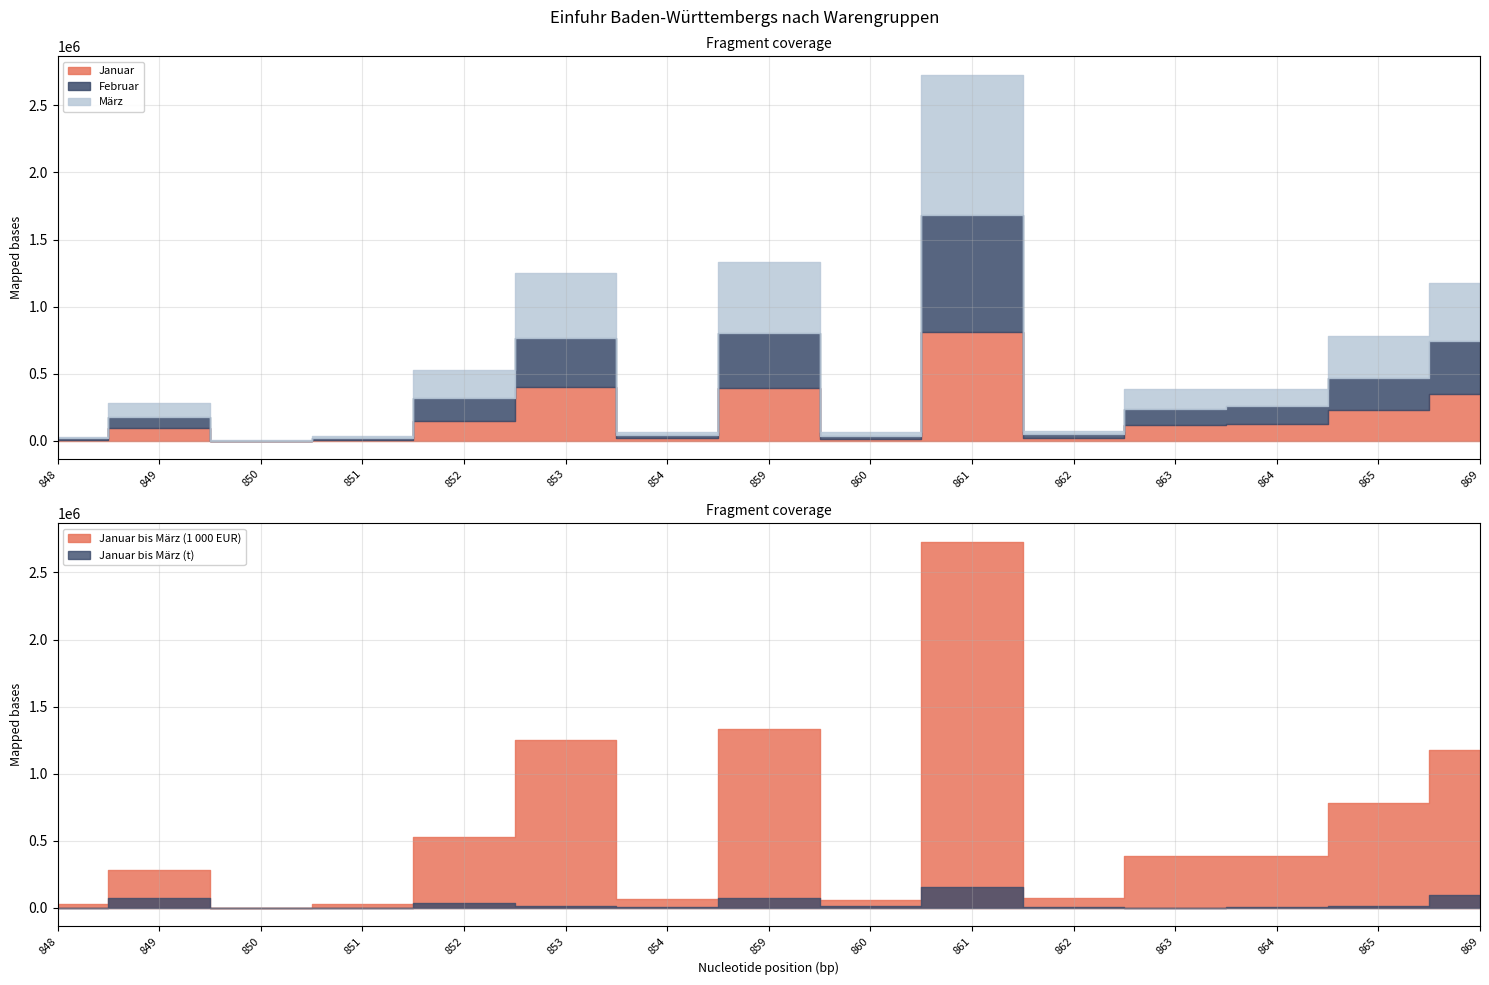

Rank the series by their maximum value, from highest to lowest.

Januar bis März (1000 EUR), März, Februar, Januar, Januar bis März (t)